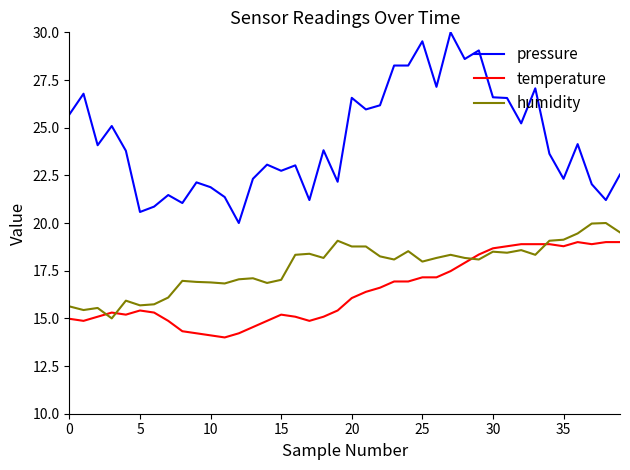

True or false: humidity and pressure intersect in this chart.

False